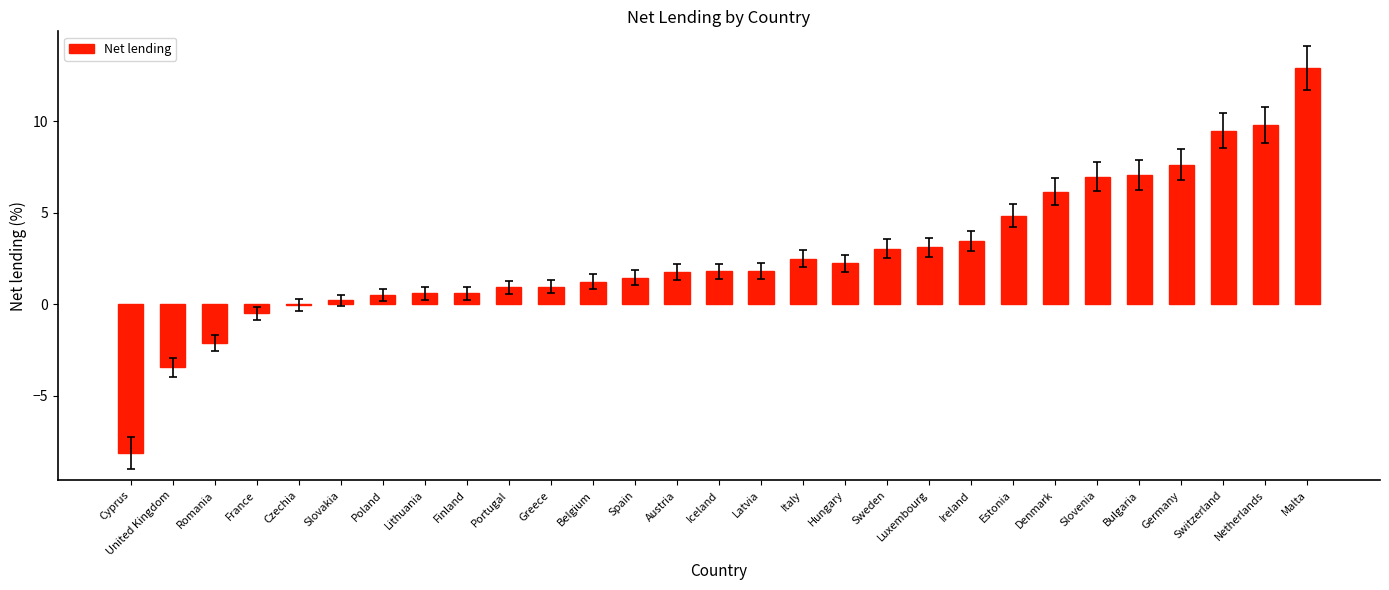

What value does the data have at Italy?

2.5